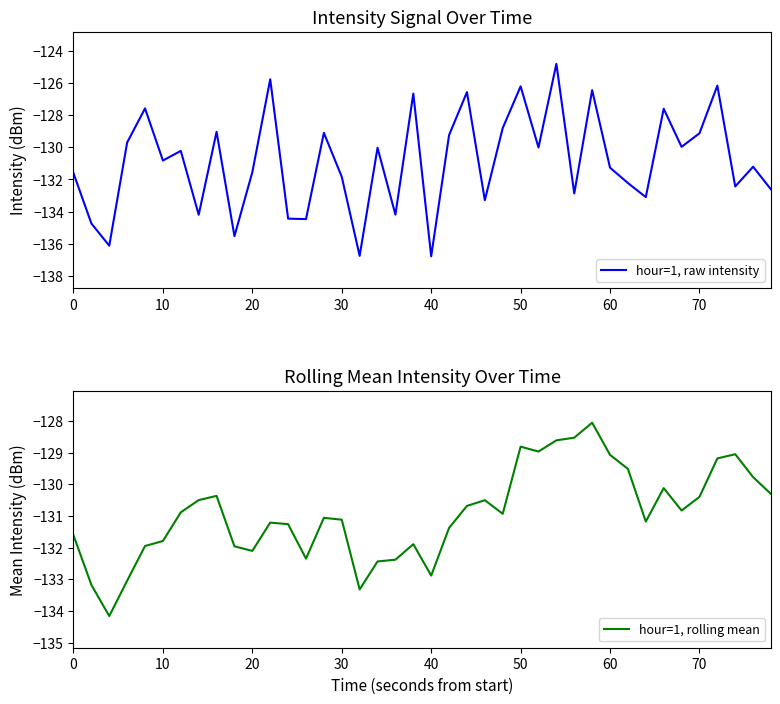

Where does the hour=1, rolling mean series first go above -130?

50